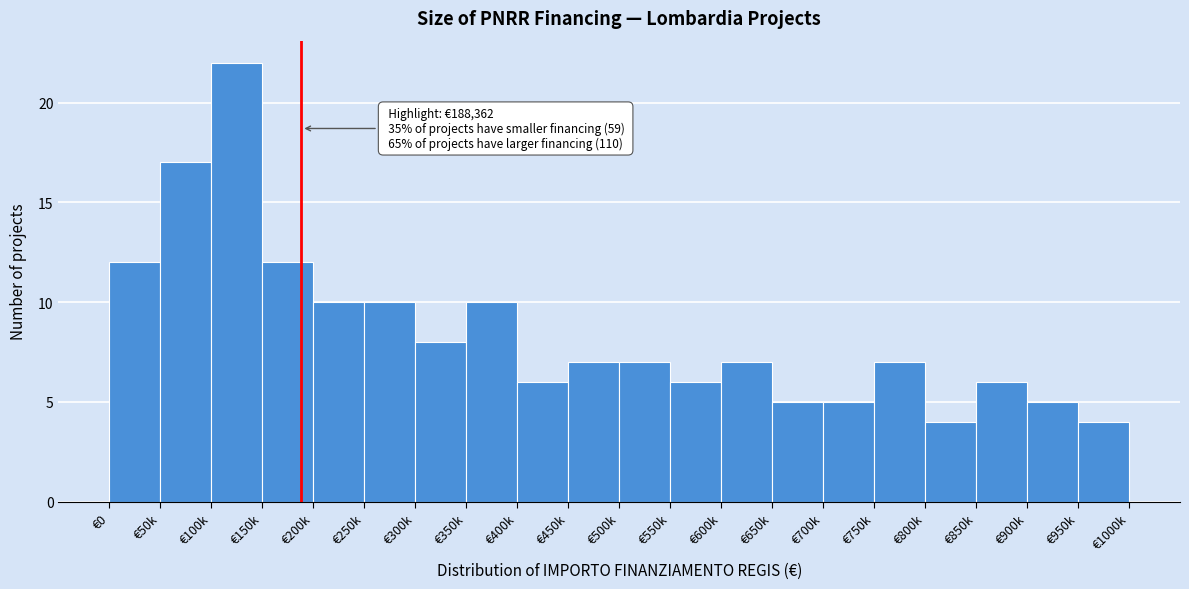

Reading left to right, what are all the values shown in this chart?

€0=12	€50k=17	€100k=22	€150k=12	€200k=10	€250k=10	€300k=8	€350k=10	€400k=6	€450k=7	€500k=7	€550k=6	€600k=7	€650k=5	€700k=5	€750k=7	€800k=4	€850k=6	€900k=5	€950k=4